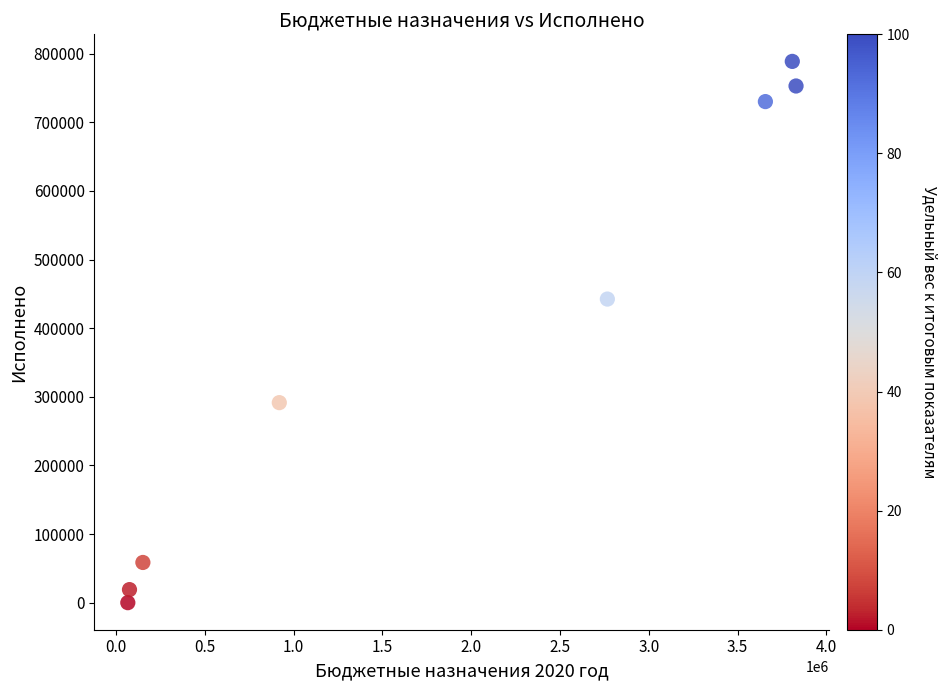

What is the range of X values (max minus min)?

3762503.6